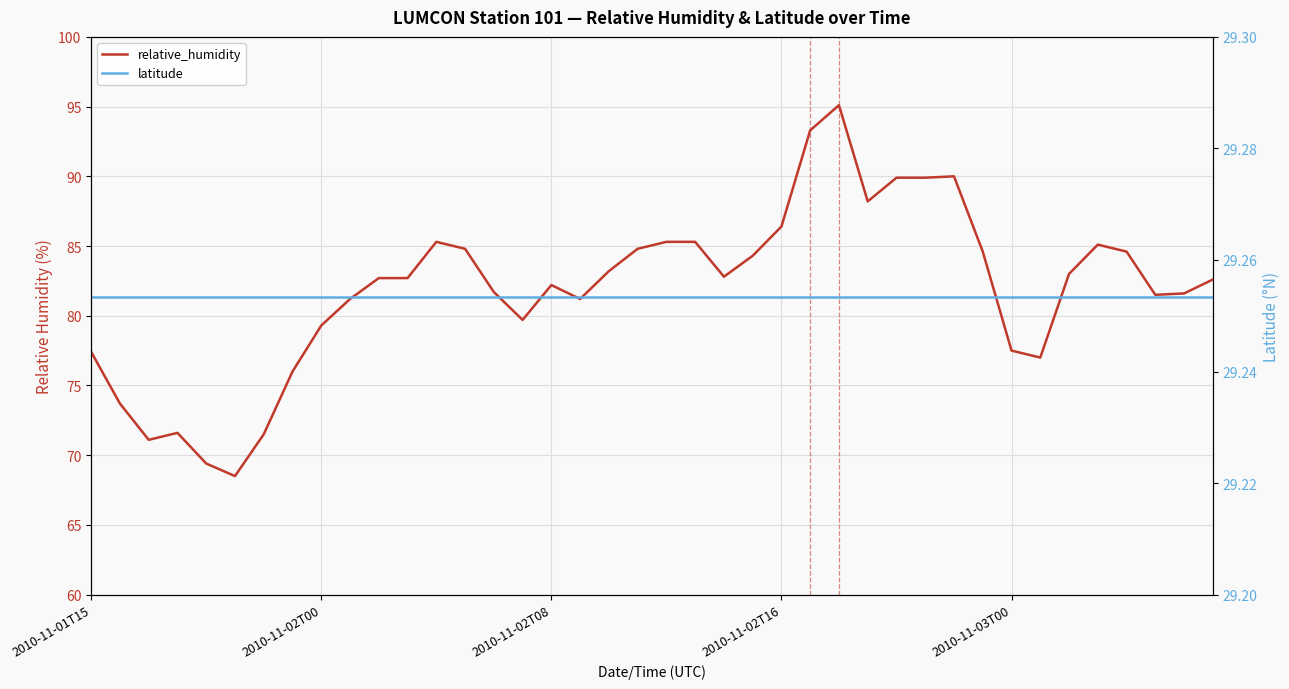

How many lines are shown in the chart?

2